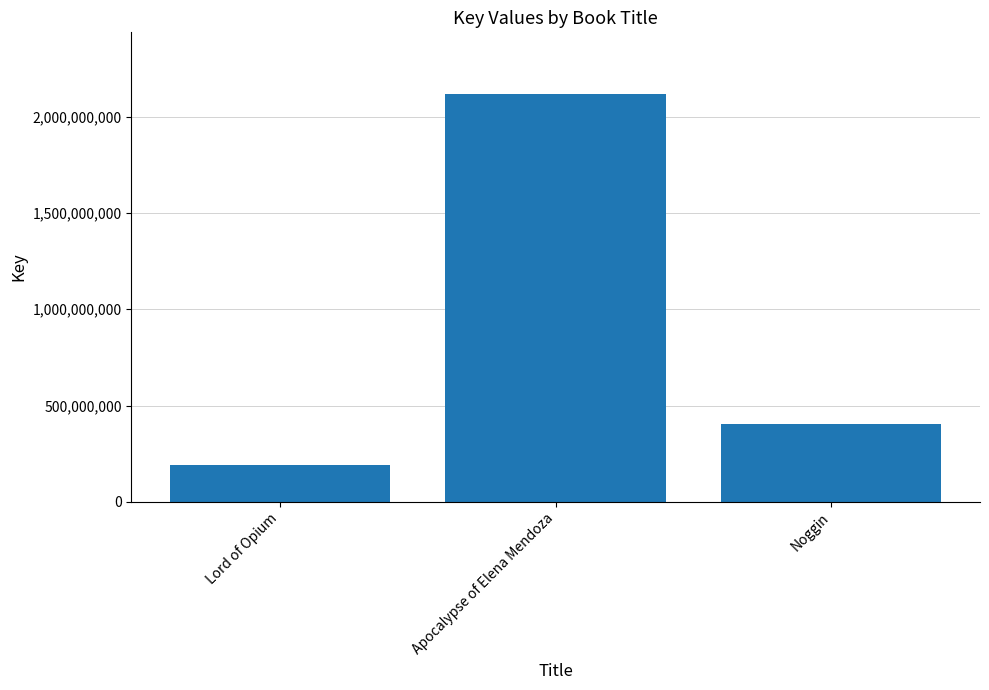

Count the values in the range 190146337 to 2119652221.

3